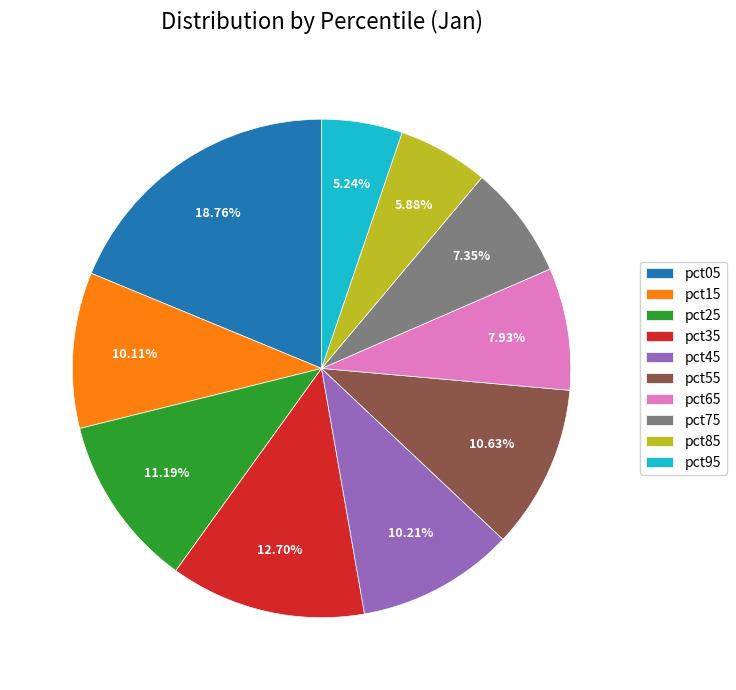

Does pct35 account for over 50% of the chart?

No